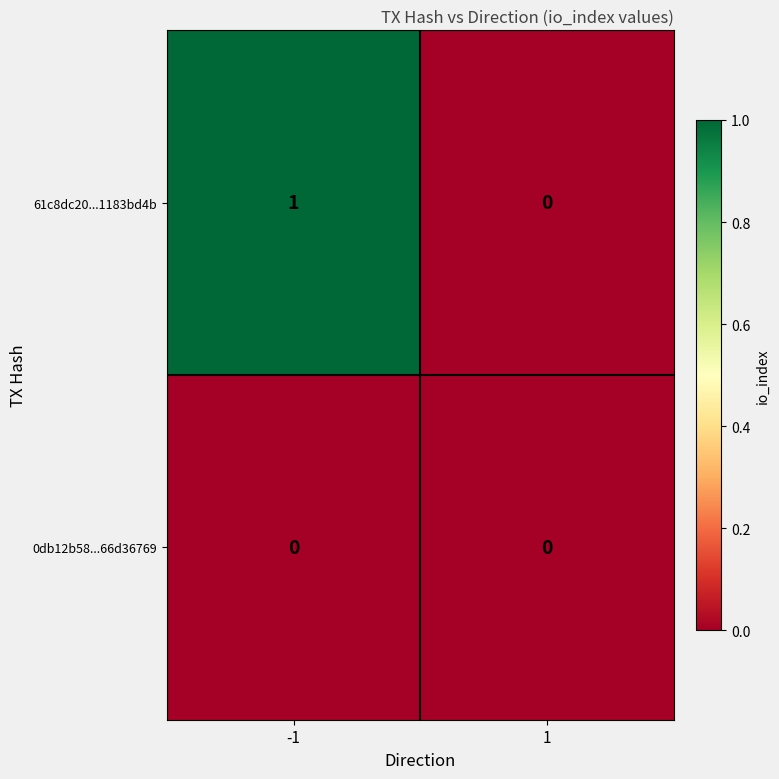

Rank the series by their average value, from lowest to highest.

0db12b58...66d36769, 61c8dc20...1183bd4b